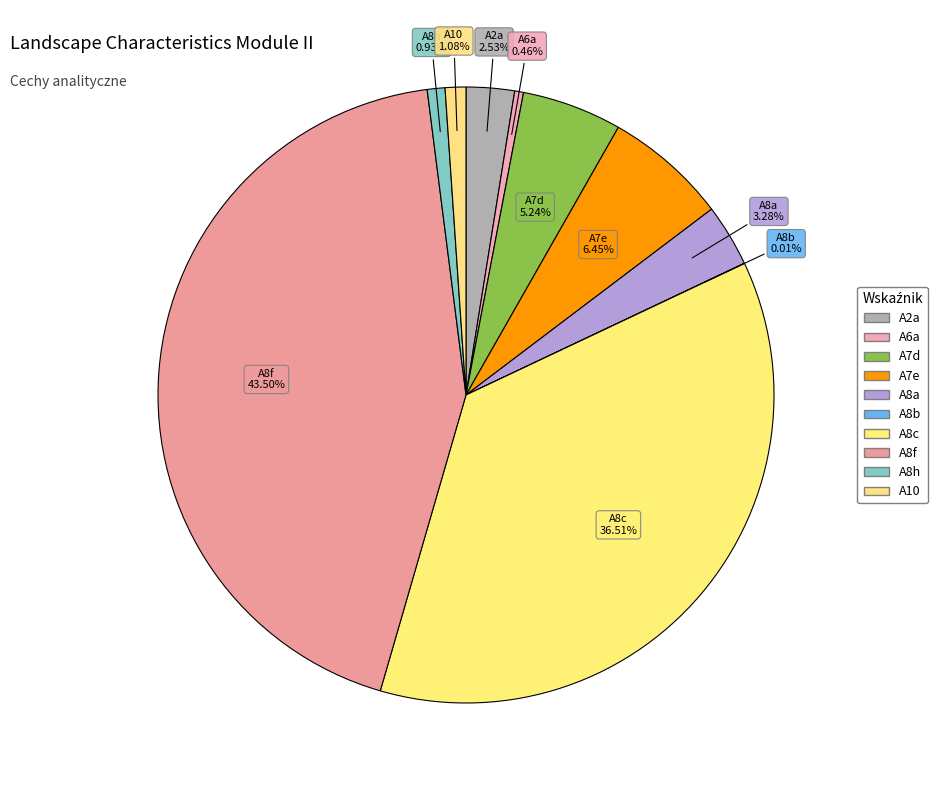

Rank the categories by value from highest to lowest.

A8f, A8c, A7e, A7d, A8a, A2a, A10, A8h, A6a, A8b